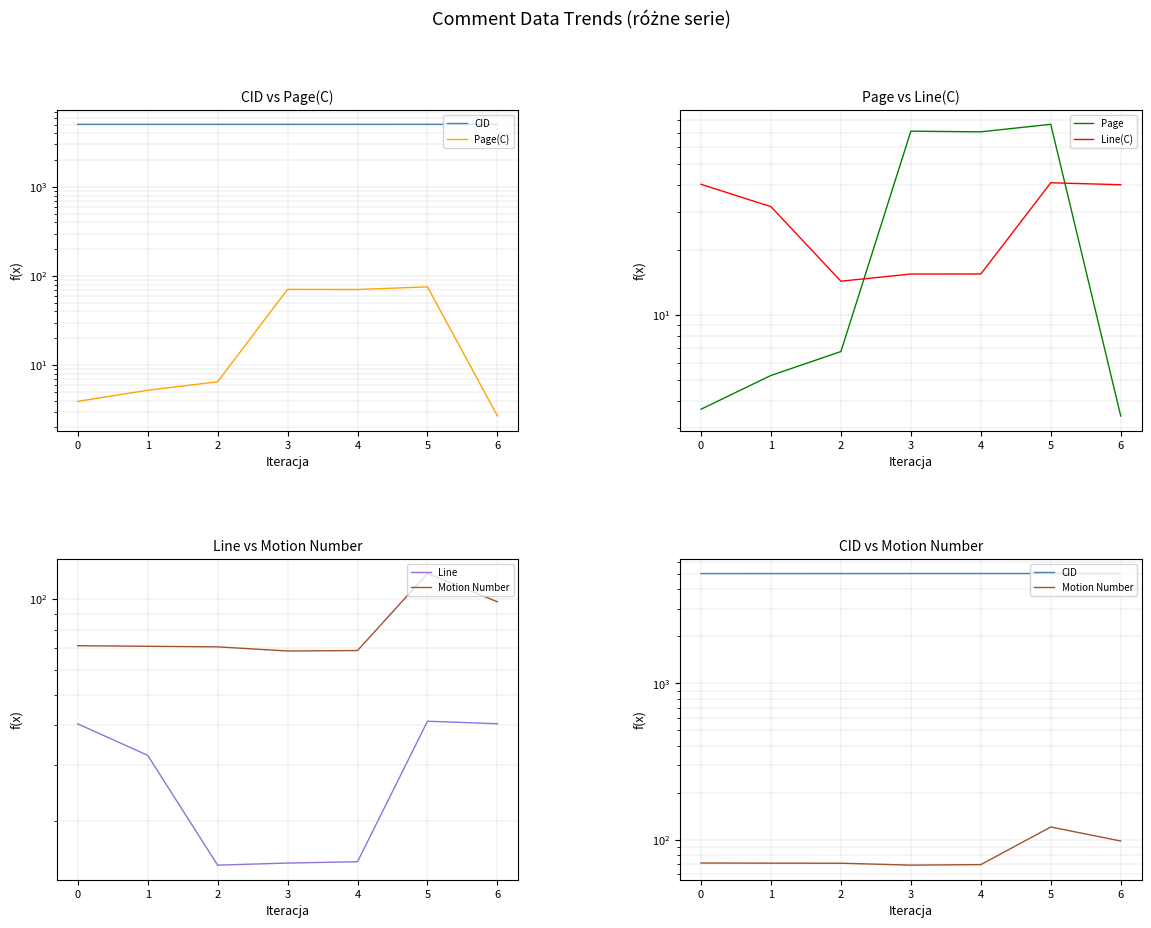

Which category has the highest value across all series?

5